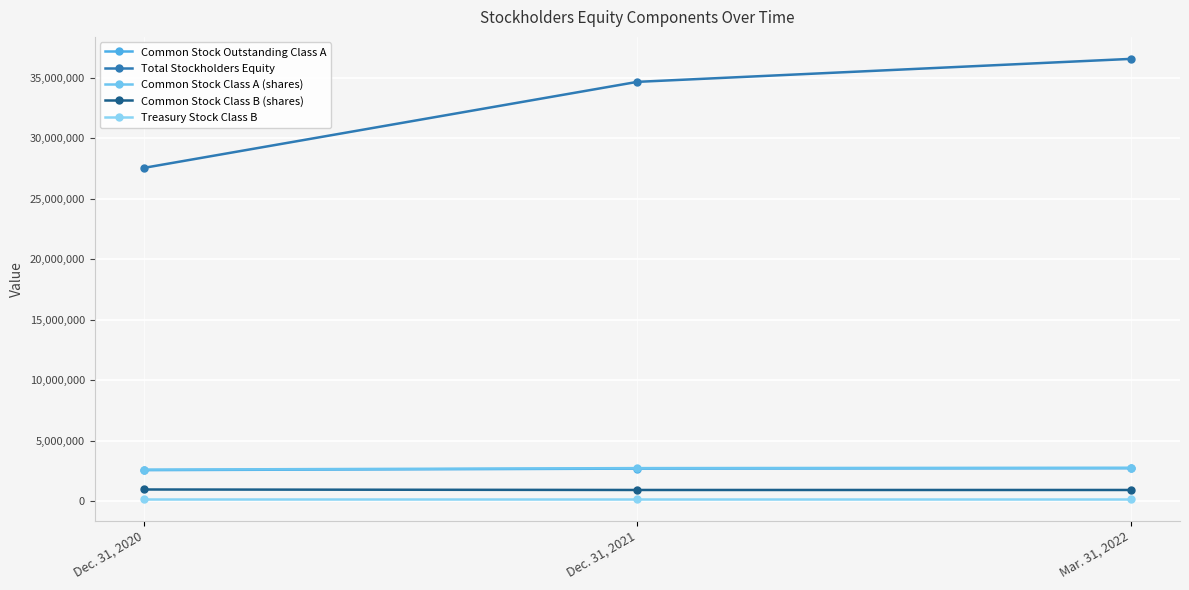

How many data points in Common Stock Class B (shares) are above 914283?

1